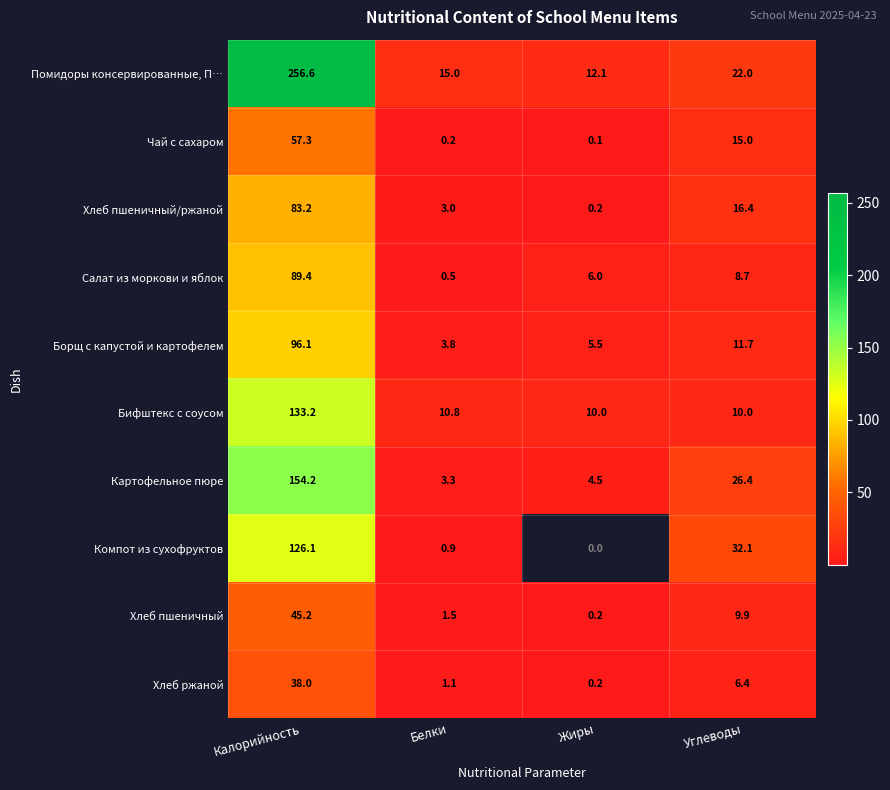

How many data points in Салат из моркови и яблок are above 8?

2